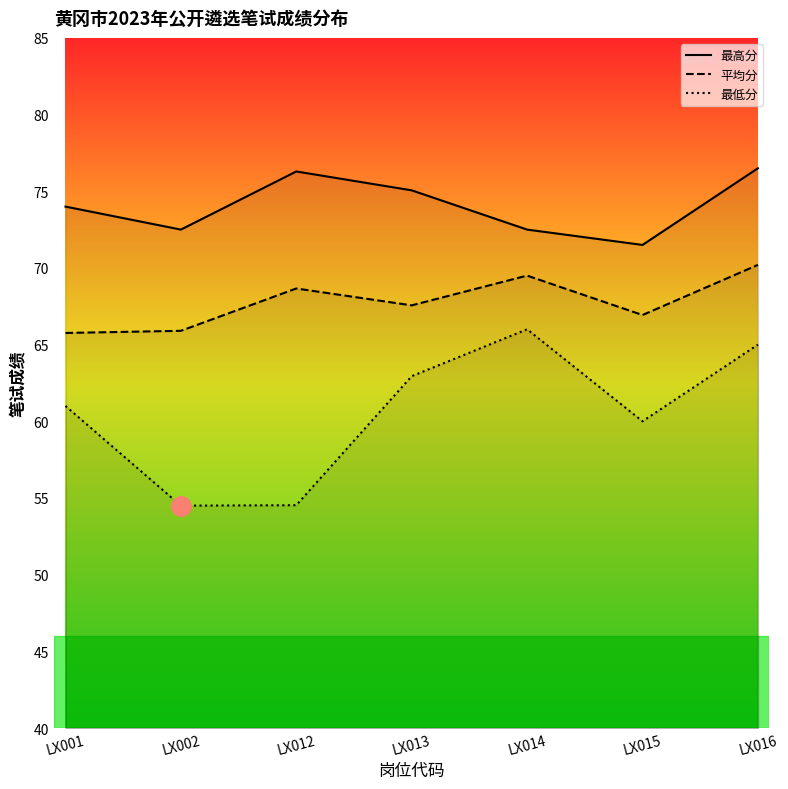

Which series changed the most between LX012 and LX014?

最低分